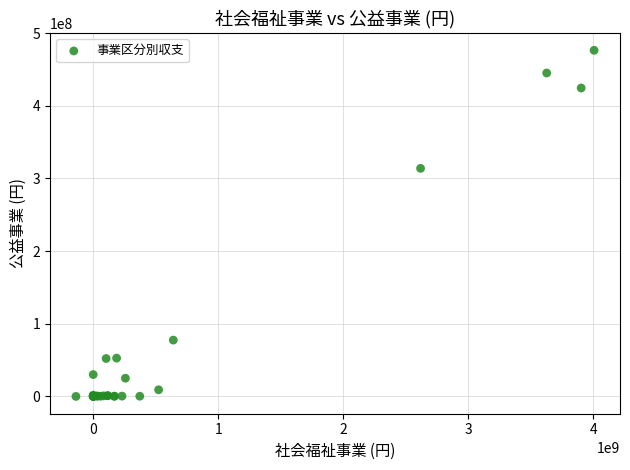

What Y value in the scatter plot is closest to 238154556?

313917370